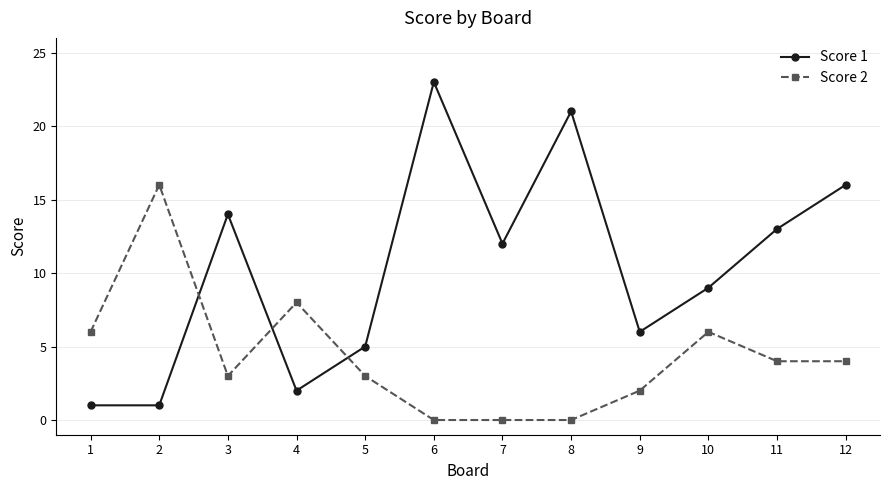

Between 9 and 10, which series saw the biggest shift?

Score 2